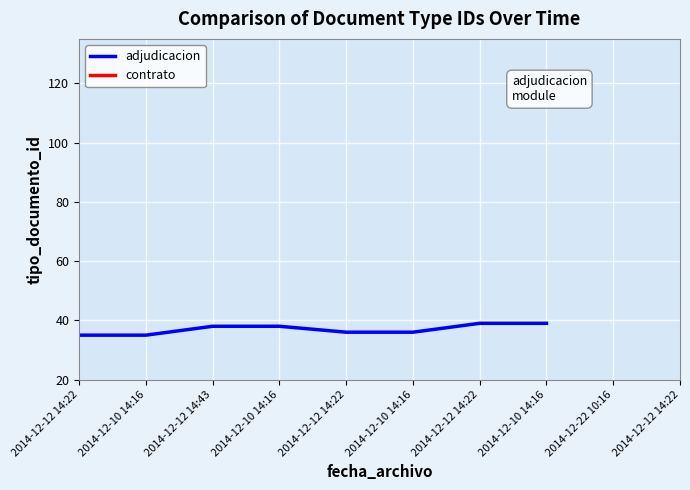

What is the minimum value for adjudicacion?

35.0